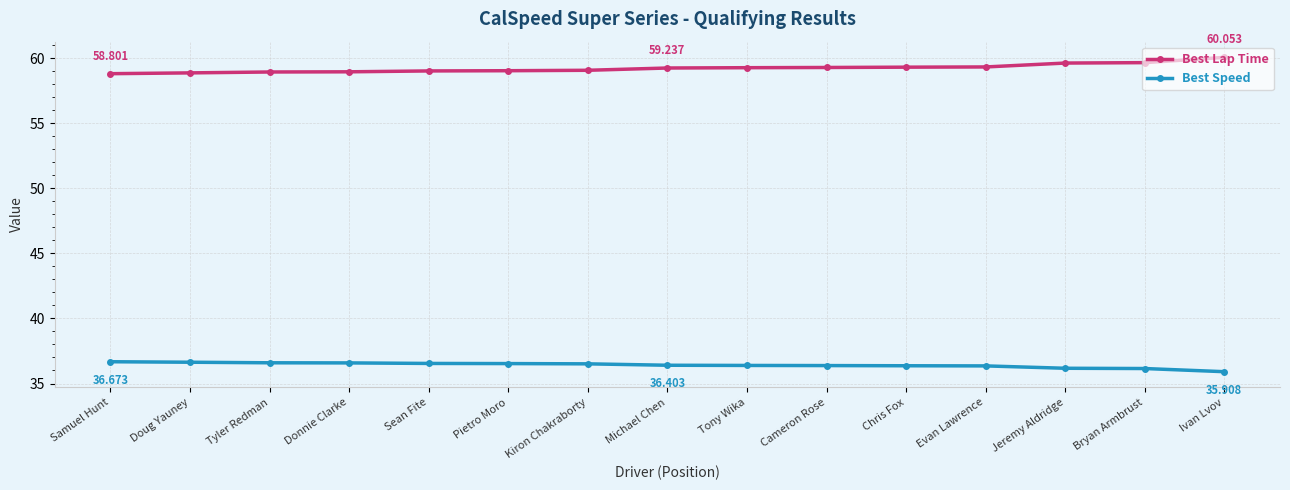

What is the value of the Best Speed point at the 6th from the left?

36.5